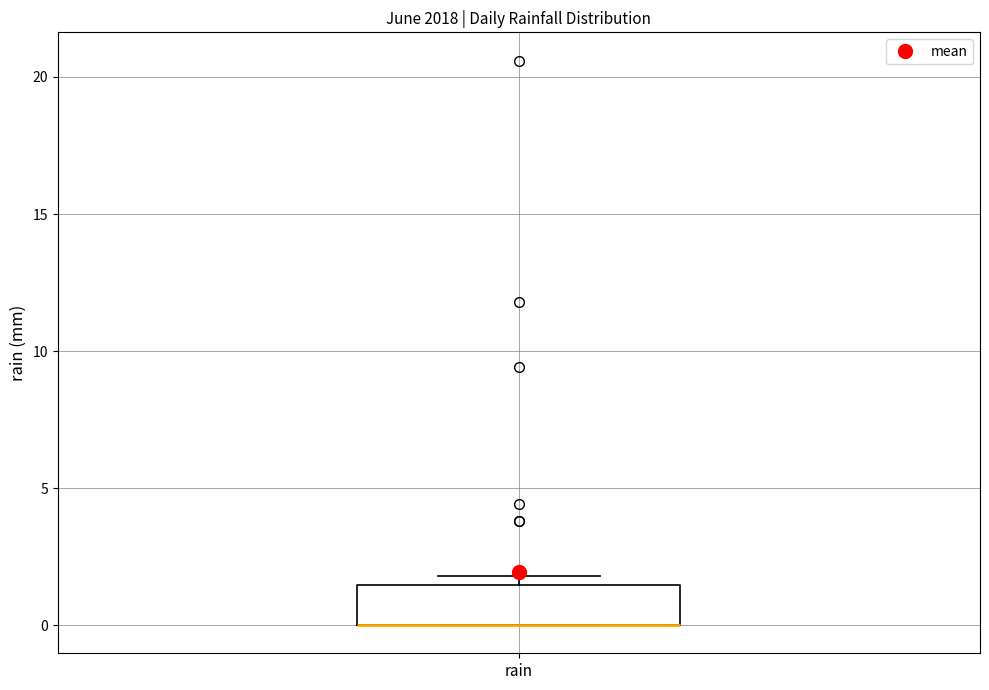

Read this box plot against the y-axis: the position of the median line, the range covered by the box, and the ends of both whiskers. The values are not printed on the chart, so give them approximately, as read against the axis.

median 0.0 (drawn on the box's lower edge), box 0.0 to 1.5, whiskers 0.0 to 2.0